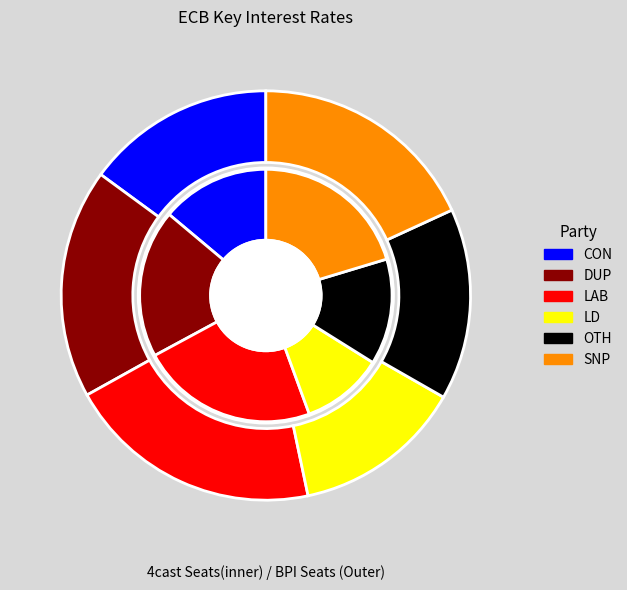

Is it true that 2000-10-06 is 13% of the pie?

False